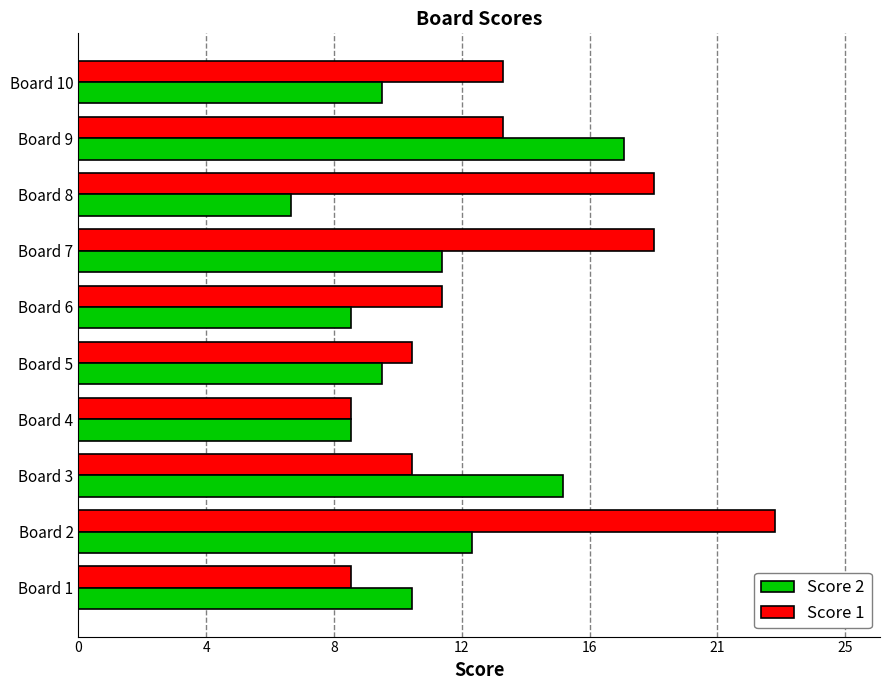

What are all the series names shown in the legend?

Score 2, Score 1